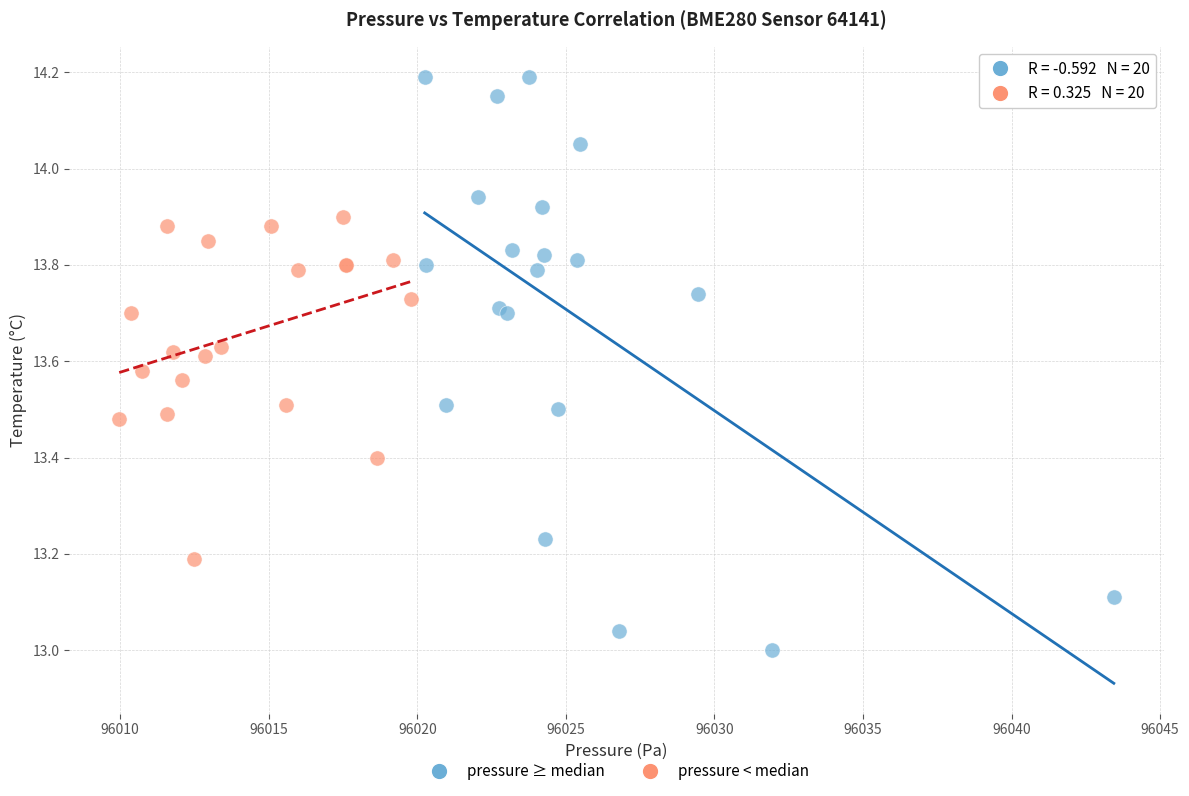

Which series has the widest spread of Y values?

pressure ≥ median